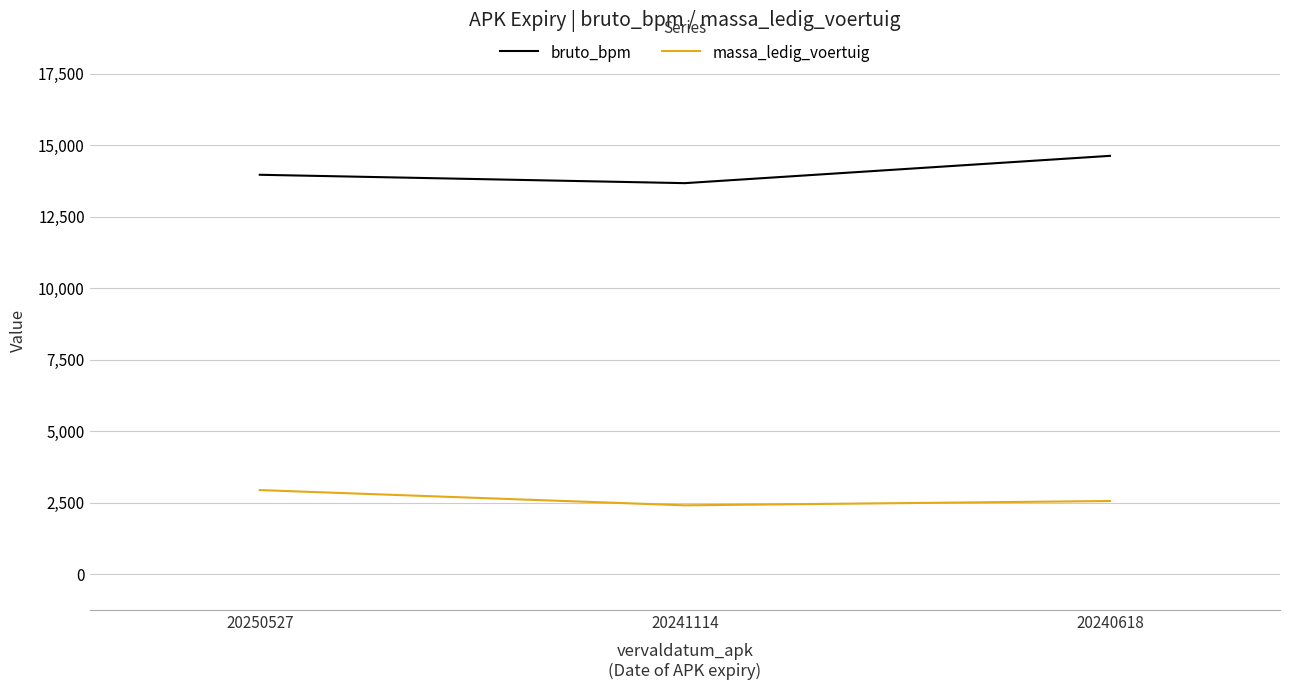

Reading right to left, extract all data points from this chart.

bruto_bpm: 14634	13679	13972
massa_ledig_voertuig: 2563	2412	2945